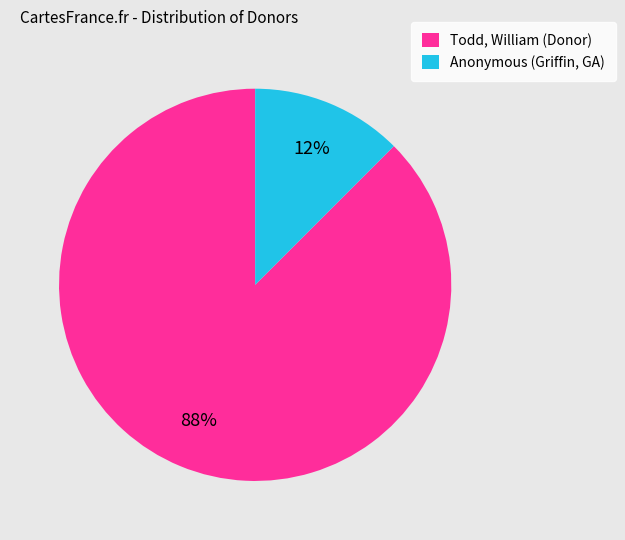

Do Todd, William (Donor) and Anonymous (Griffin, GA) together represent more than half of the pie?

Yes